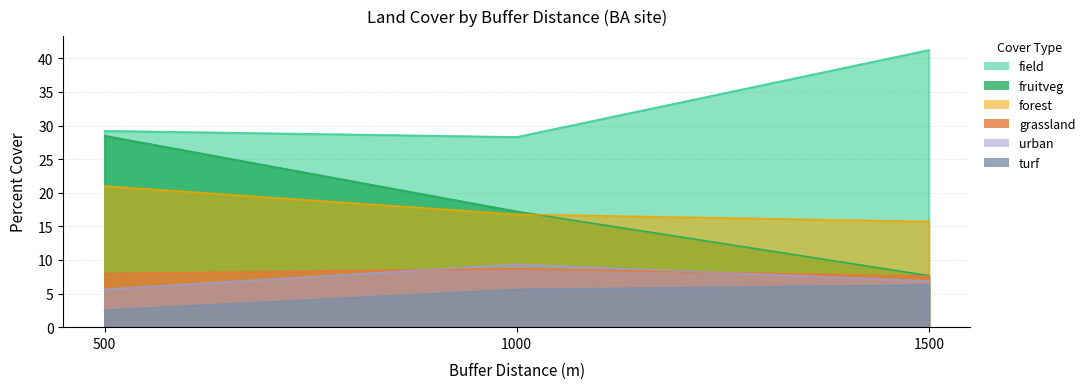

How many data points in urban are above 6?

2